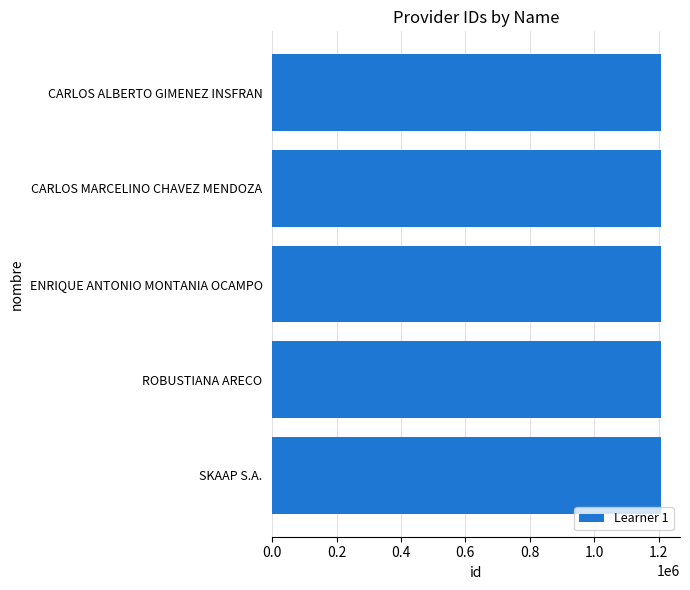

True or false: the data shows 1206394 at ROBUSTIANA ARECO.

True